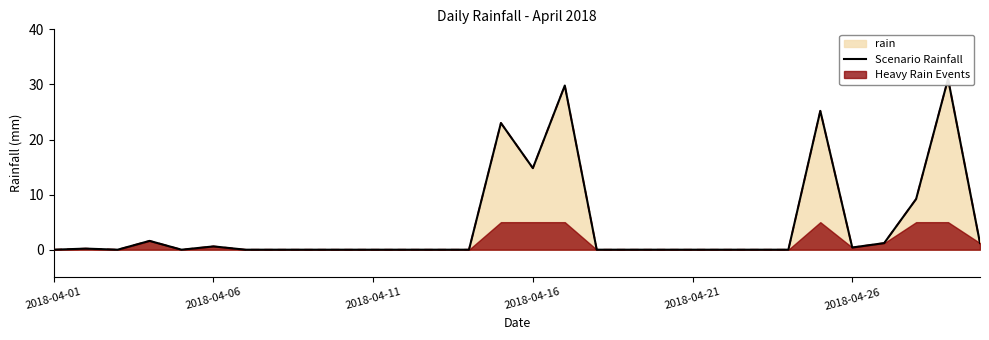

What is the greatest value displayed?

31.0